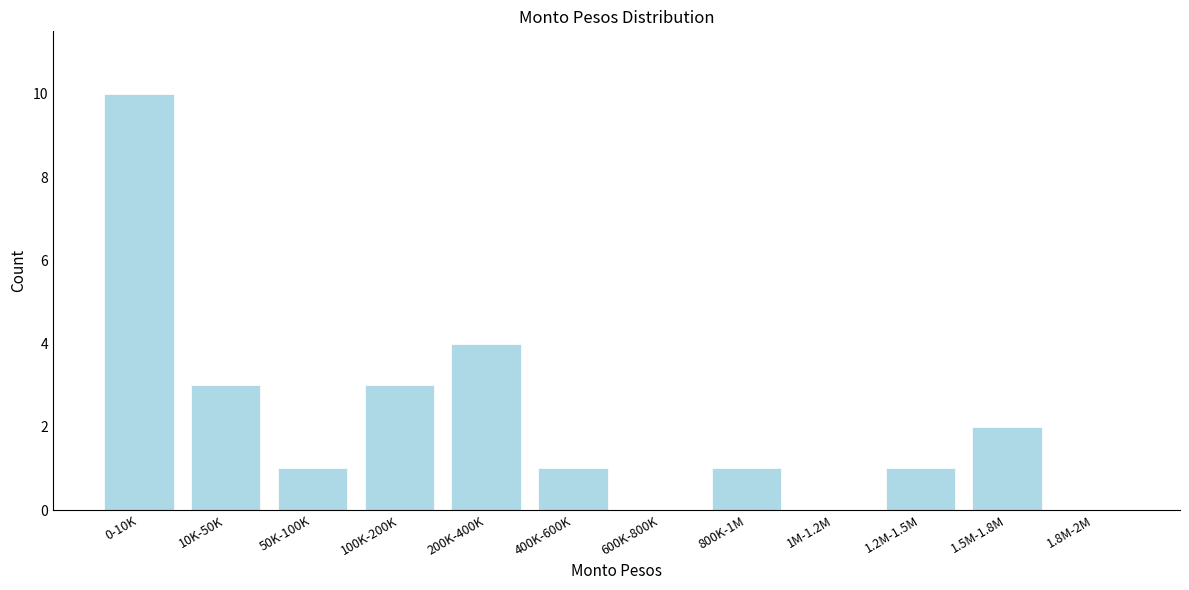

Reading left to right, list all the values displayed in this chart.

0-10K=10	10K-50K=3	50K-100K=1	100K-200K=3	200K-400K=4	400K-600K=1	600K-800K=0	800K-1M=1	1M-1.2M=0	1.2M-1.5M=1	1.5M-1.8M=2	1.8M-2M=0